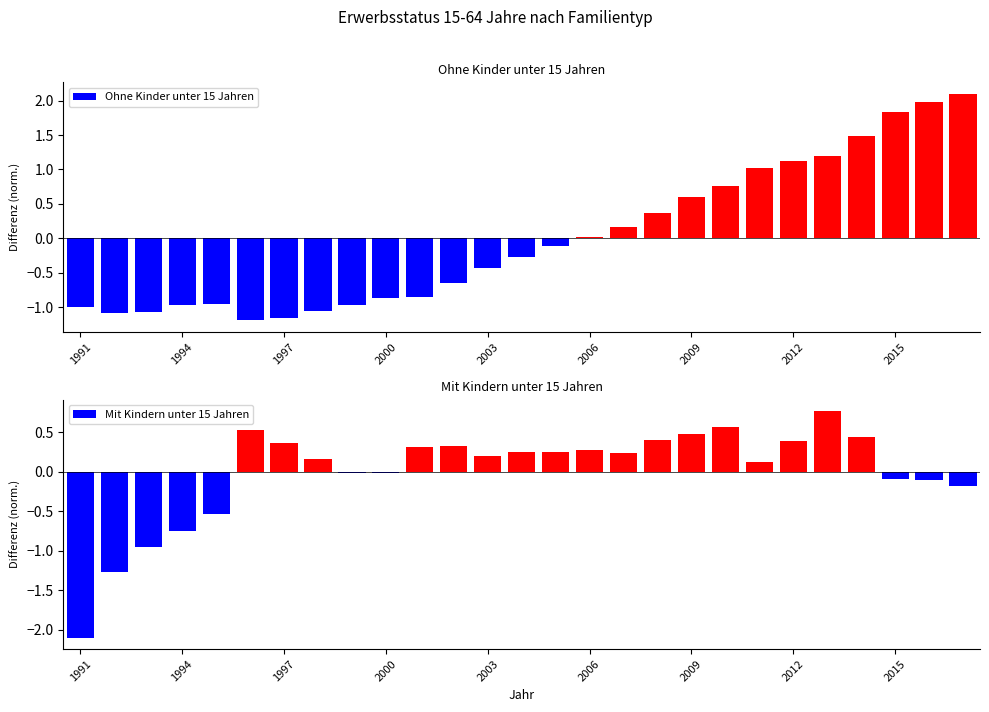

What is the maximum value shown in the chart?

2.1